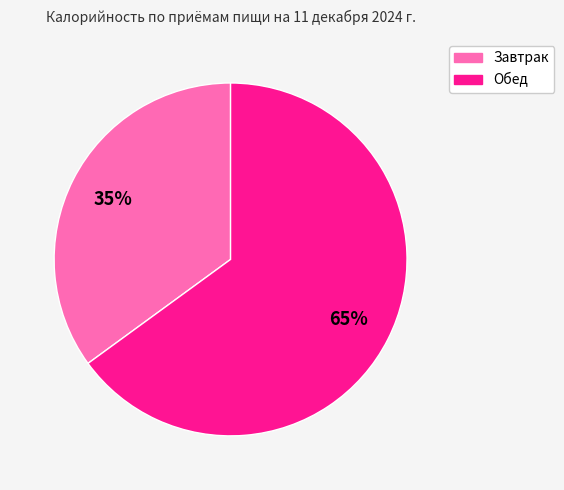

To the nearest percent, what is the combined percentage of Обед and Завтрак?

100%